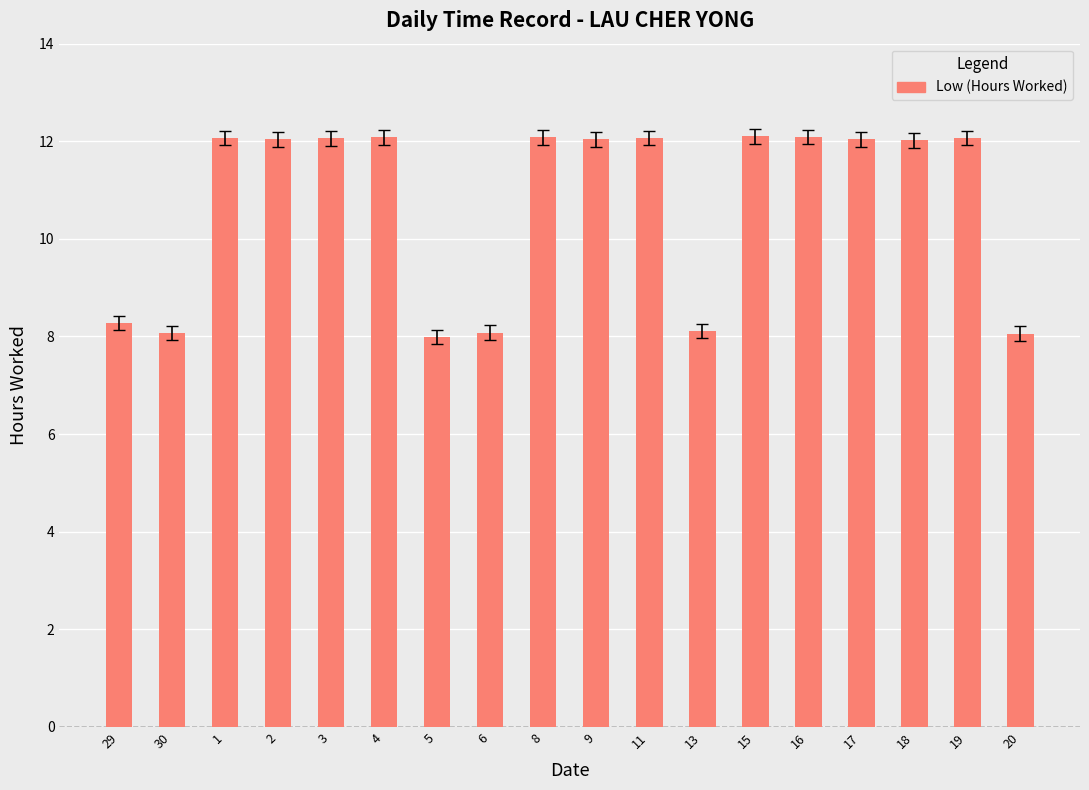

Does the chart contain any negative values?

No